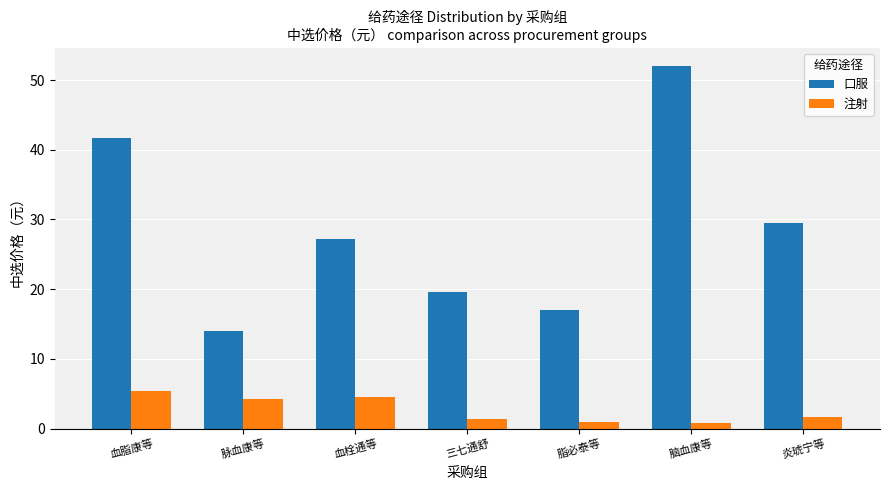

Which series has the widest spread of values?

口服